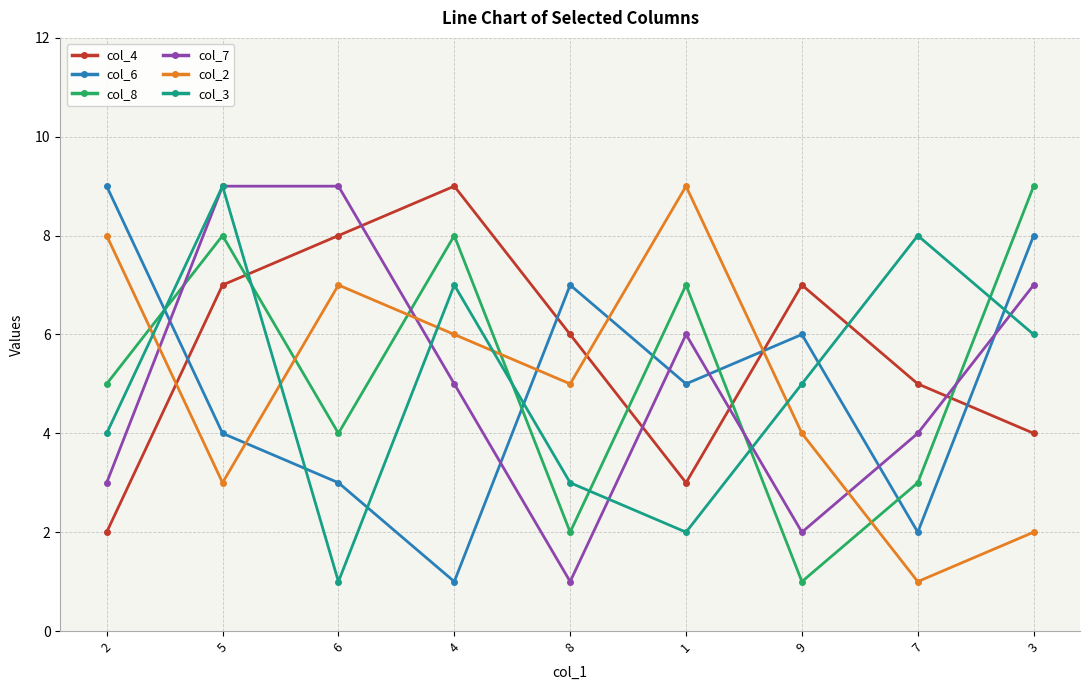

The value of col_7 at 4 is 1. True or false?

False